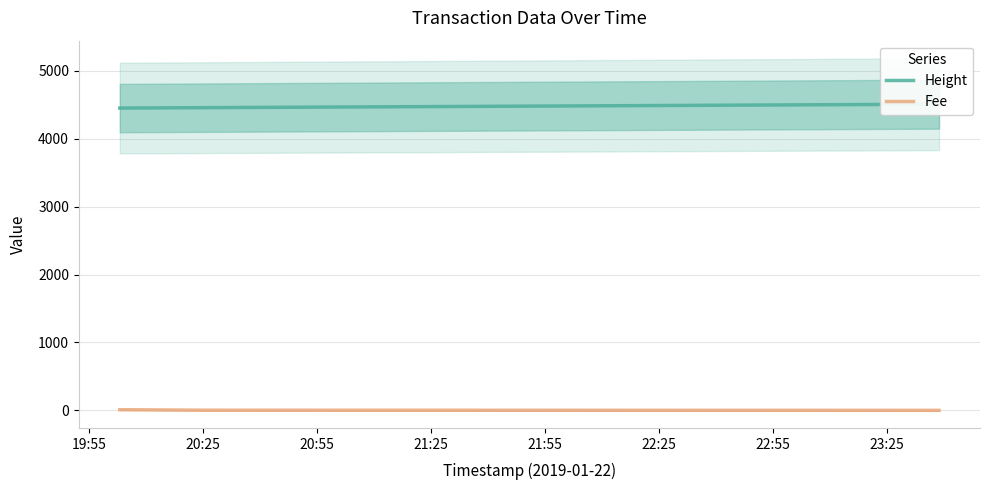

What is the difference between the maximum and minimum values in the Height series?

57.0